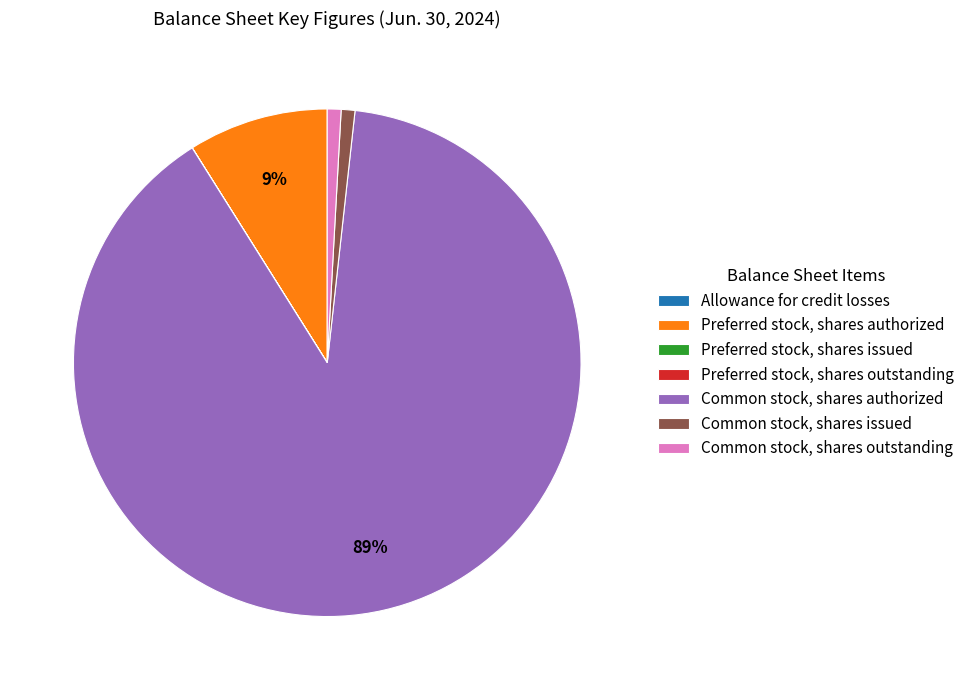

To the nearest percent, what is the difference between the largest and smallest slice percentages?

89%